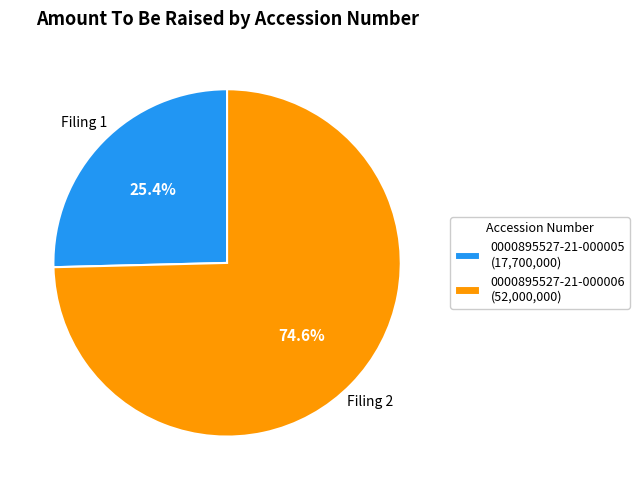

To the nearest percent, what is the difference between the 0000895527-21-000005 and 0000895527-21-000006 slice percentages?

49%